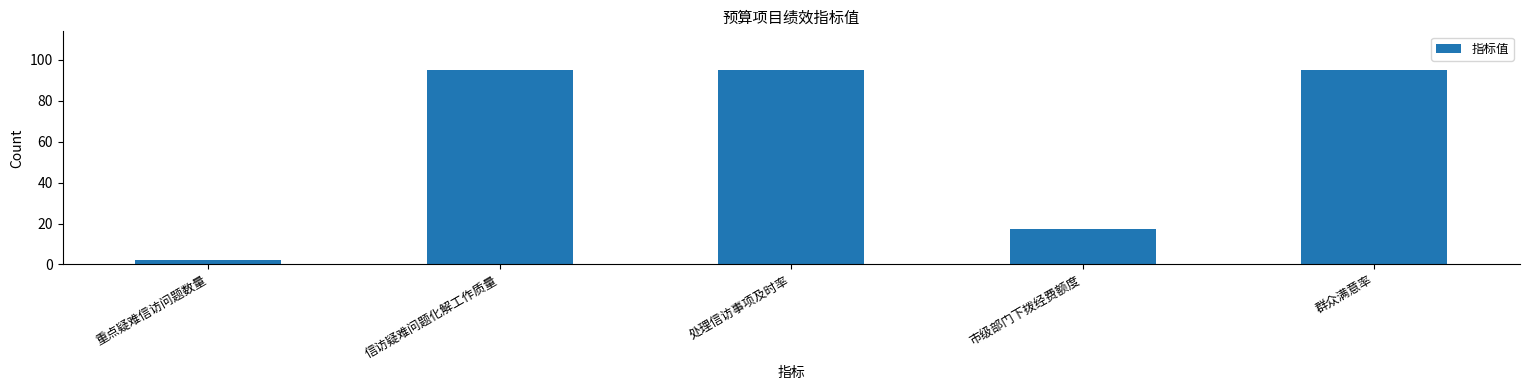

Reading left to right, what are all the values shown in this chart?

重点疑难信访问题数量=2.0	信访疑难问题化解工作质量=95.0	处理信访事项及时率=95.0	市级部门下拨经费额度=17.4	群众满意率=95.0